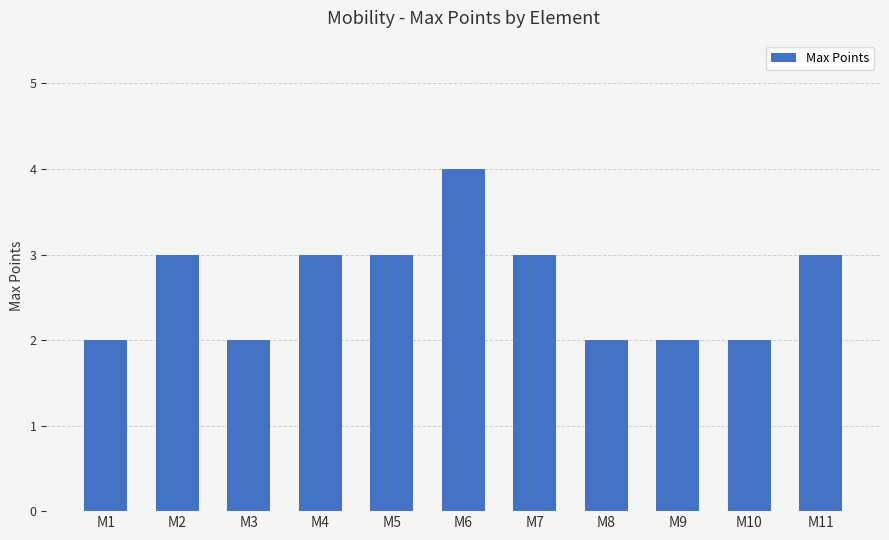

The chart shows a value of 3 at M11. True or false?

True